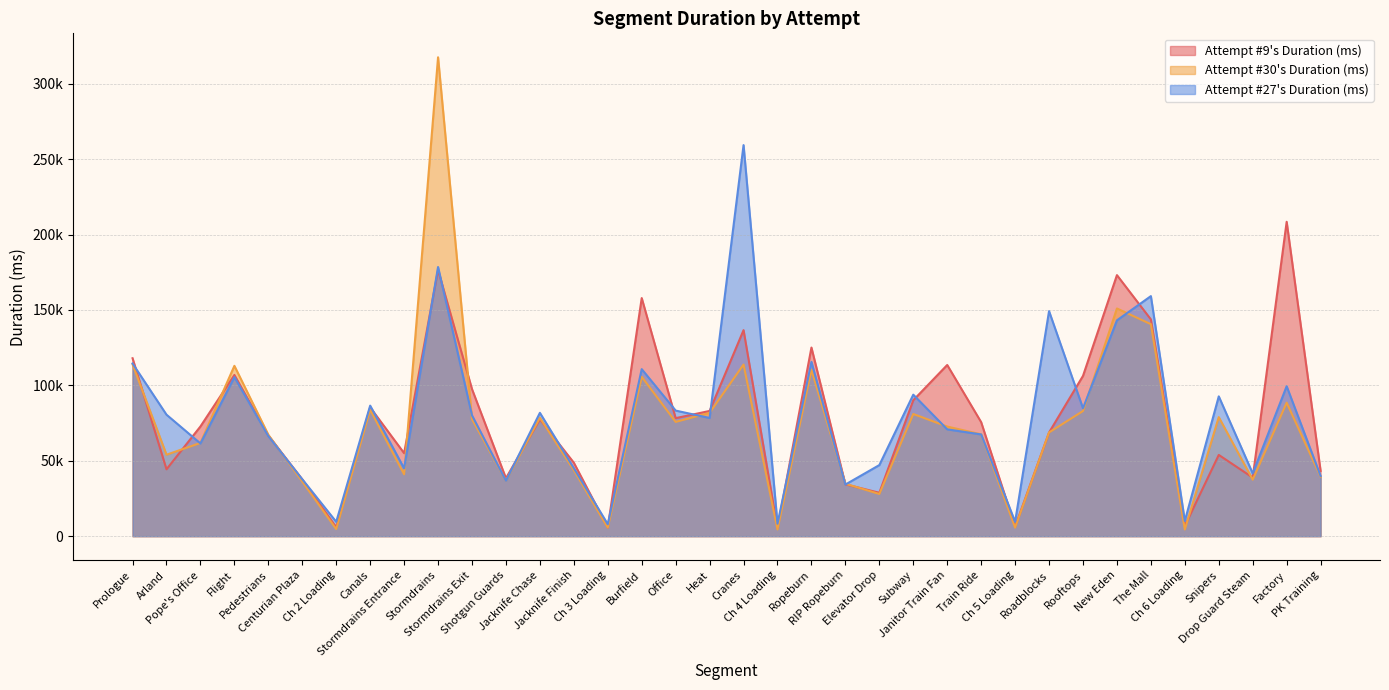

Which series has the largest range (max minus min)?

Attempt #30's Duration (ms)